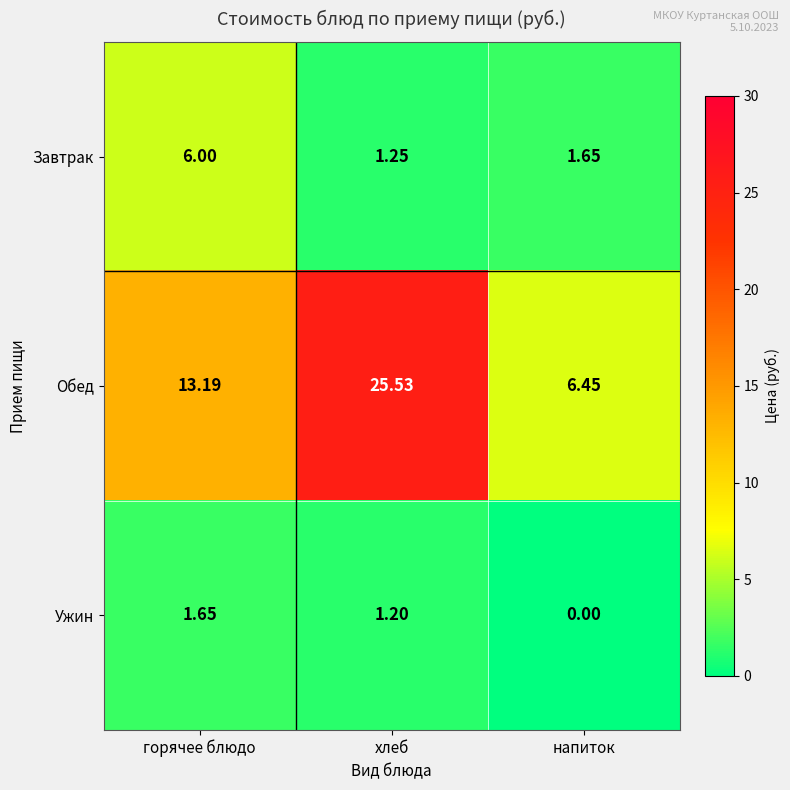

Which series has the largest range (max minus min)?

Обед